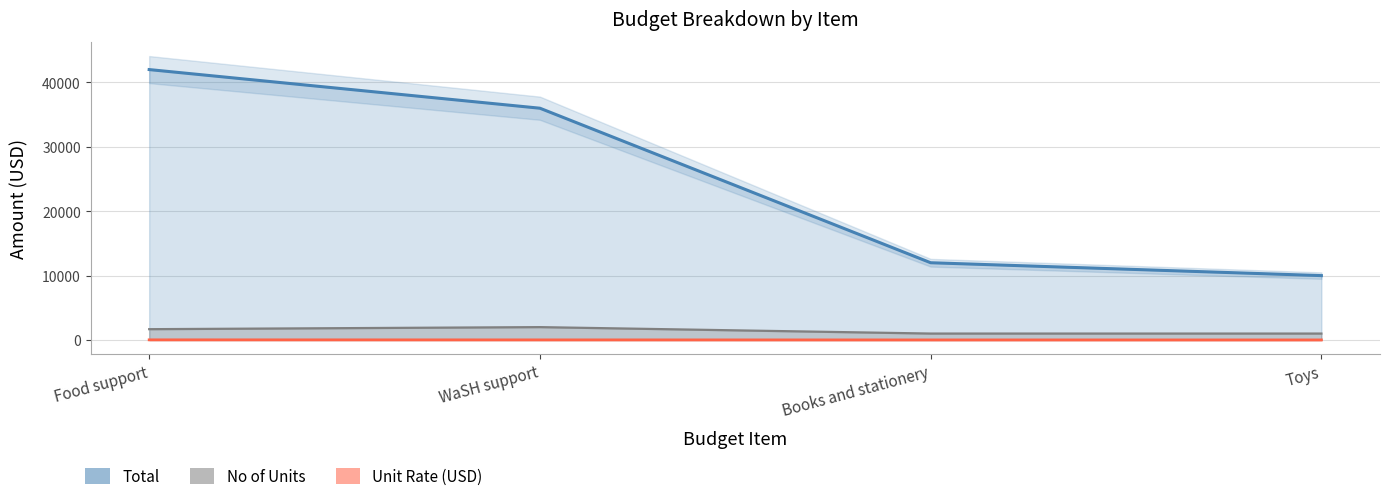

Count the No of Units values in the range 1000 to 2000.

4